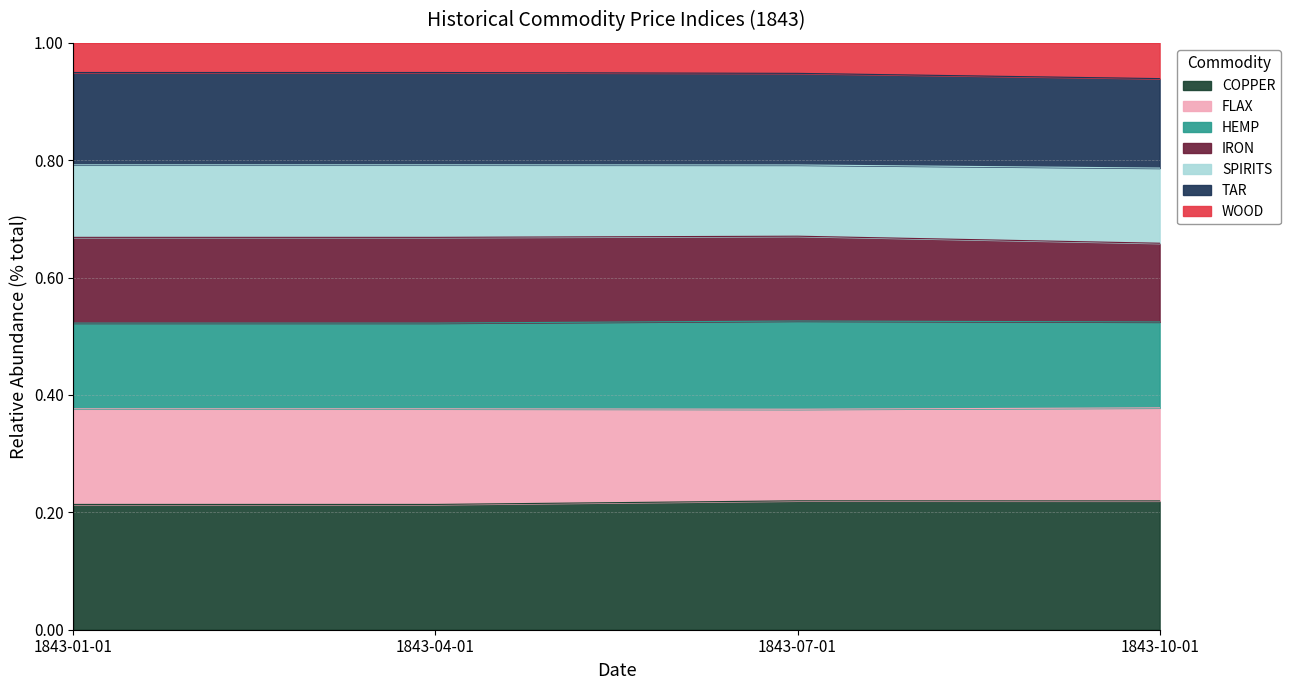

Is the value of COPPER at 1843-07-01 greater than the value of SPIRITS at 1843-01-01?

Yes